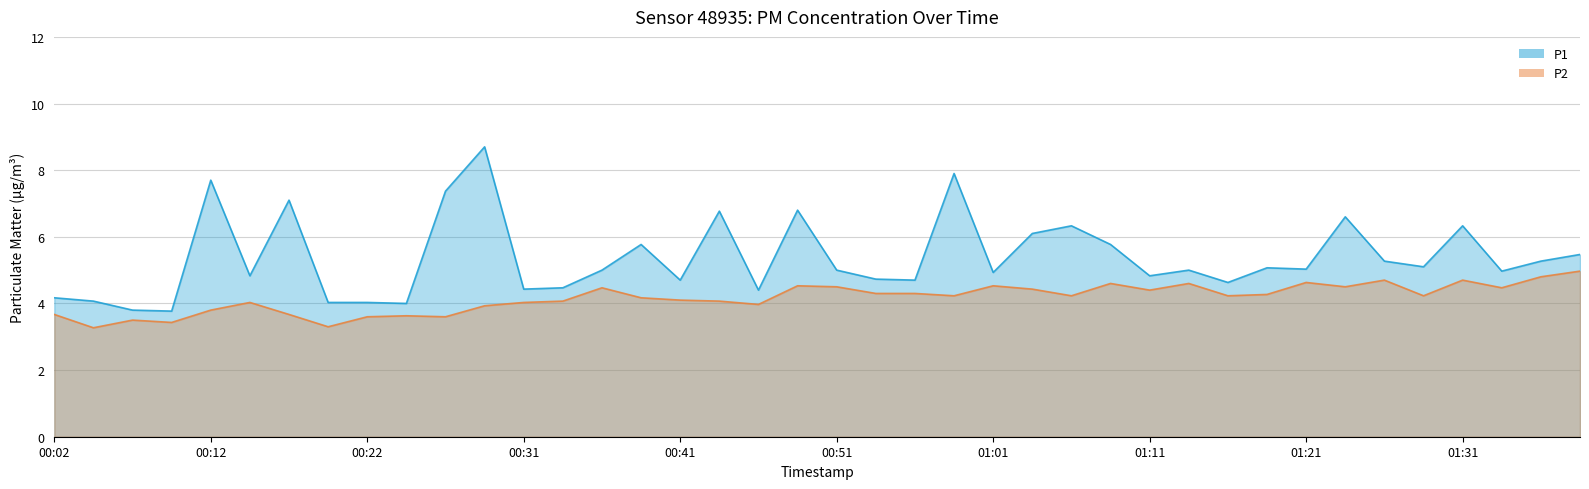

True or false: P1 and P2 intersect in this chart.

False